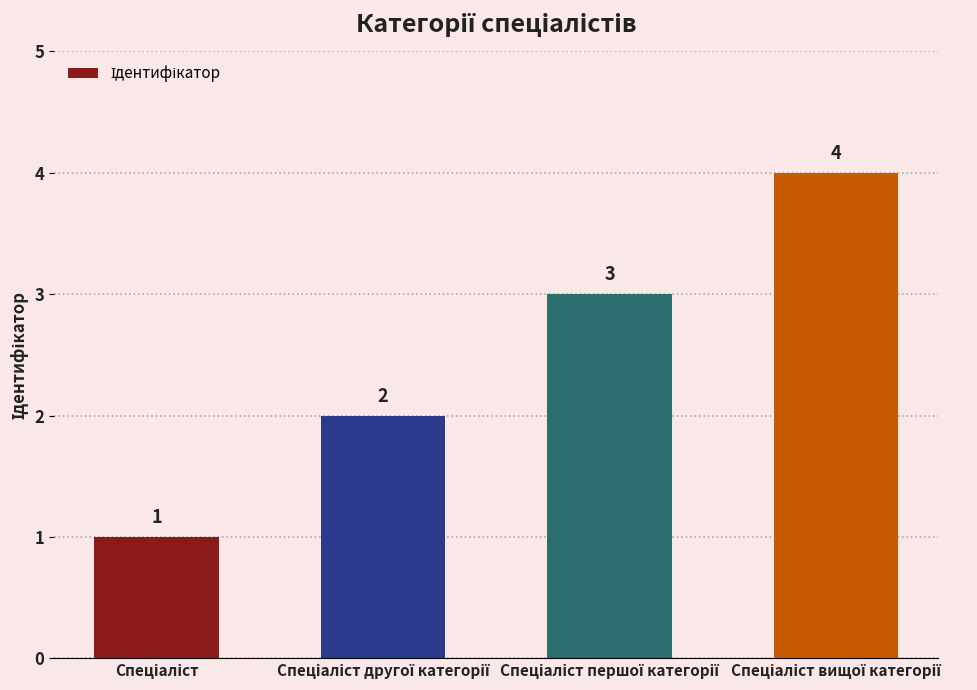

What is the value of the 2nd bar from the left?

2